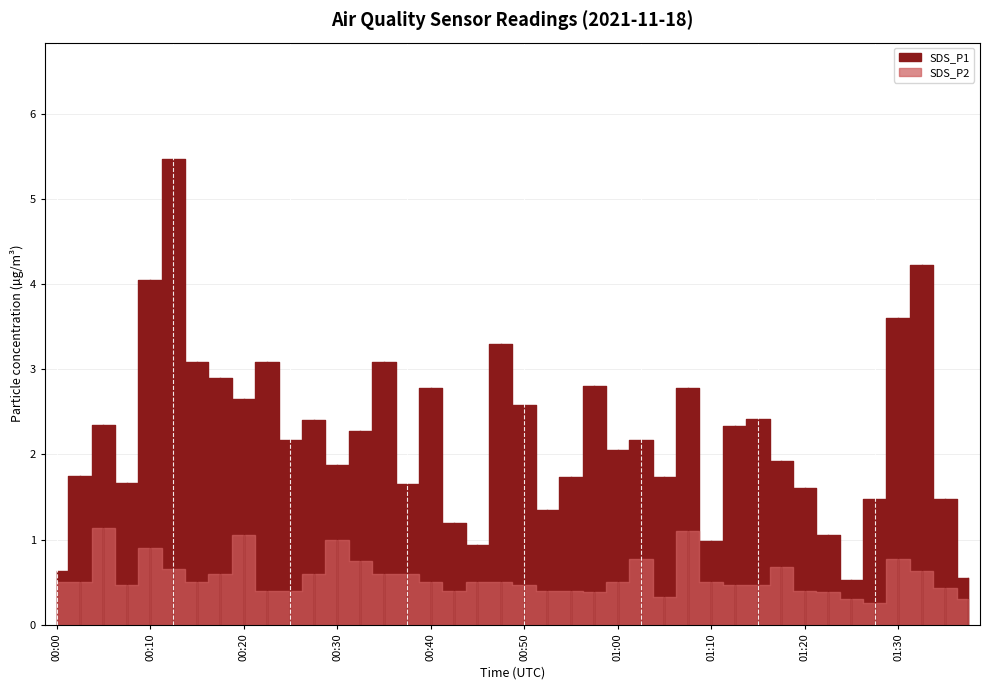

What are all the series names shown in the legend?

SDS_P1, SDS_P2